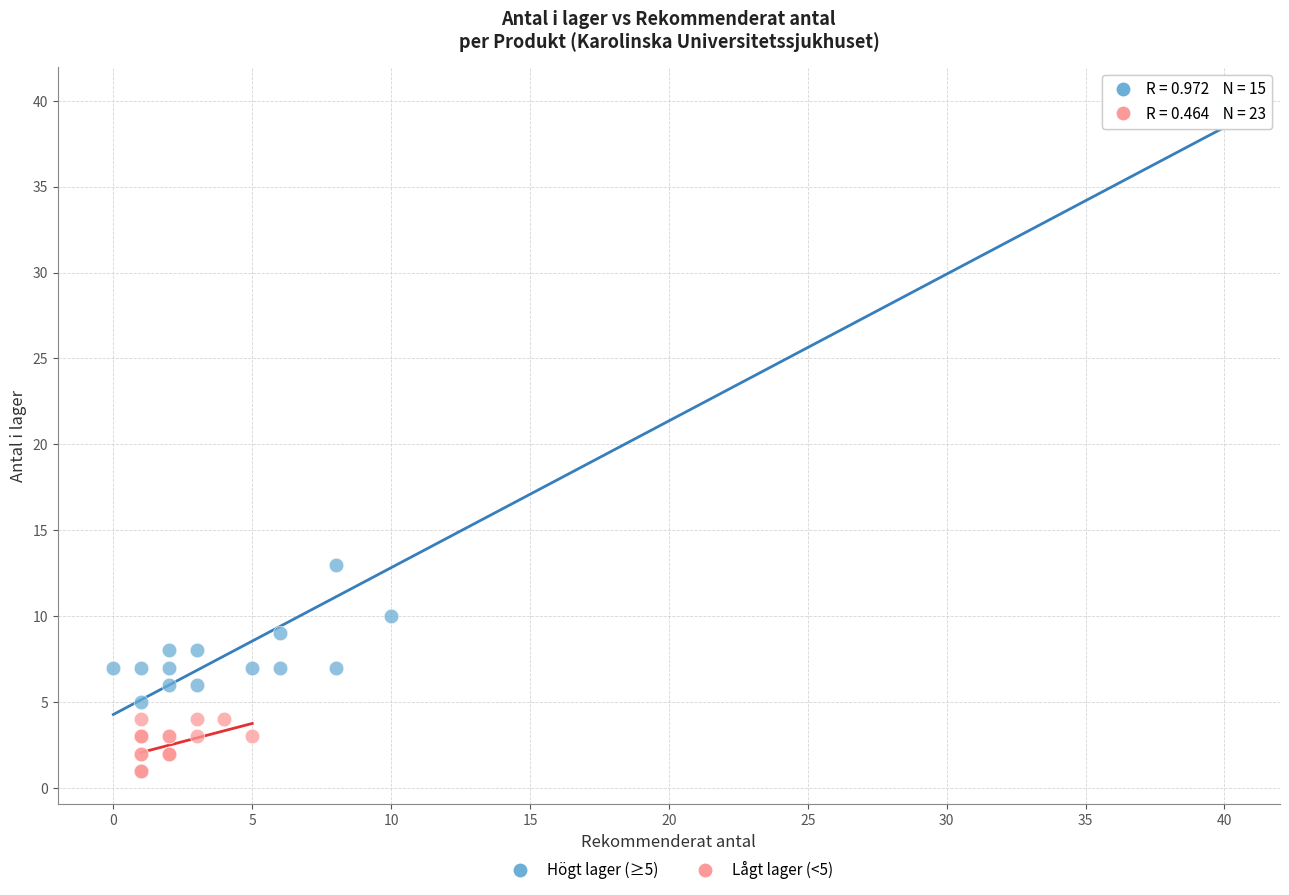

What are all the series names shown in the legend?

Högt lager (≥5), Lågt lager (<5)